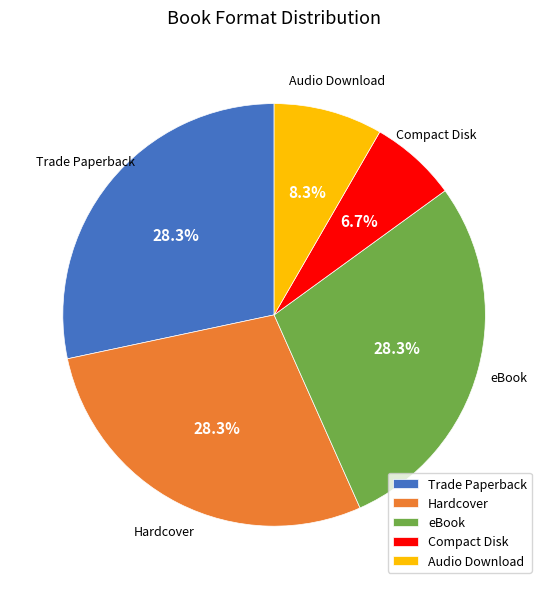

Is there any slice that represents more than half of the pie?

No